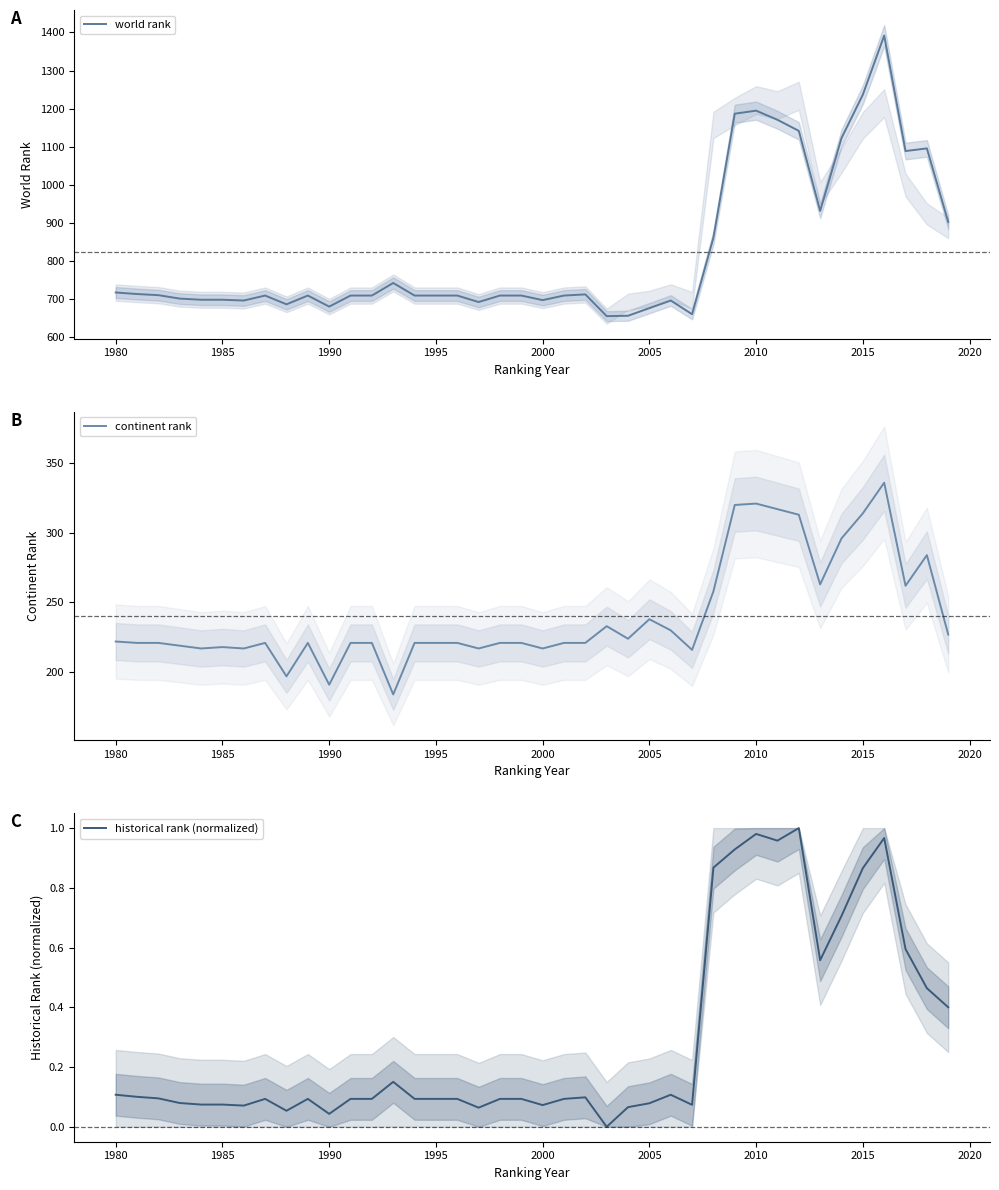

What is the sum of all historical rank (normalized) values?

11.6